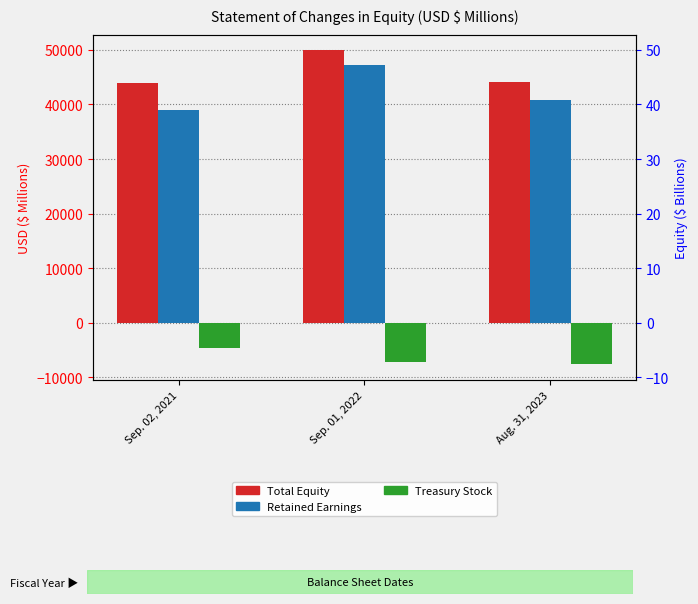

Are the bars grouped side by side (vs. stacked)?

Yes